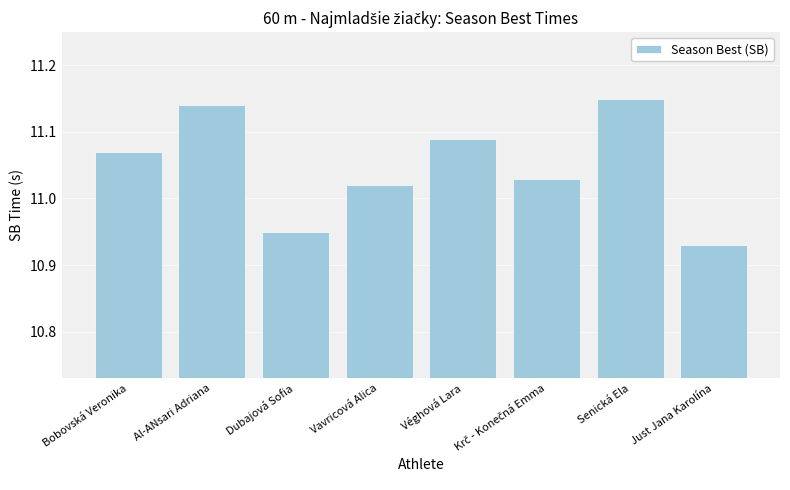

How many series are shown in this chart?

1